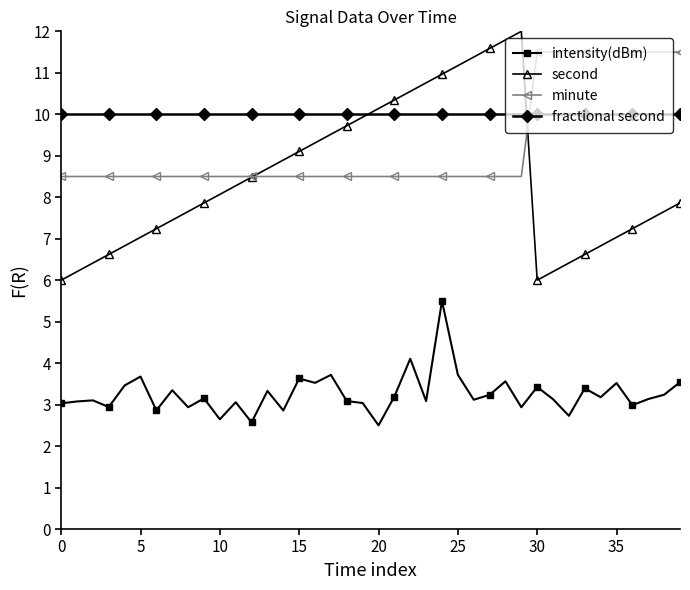

True or false: intensity(dBm) and second cross at least once.

False